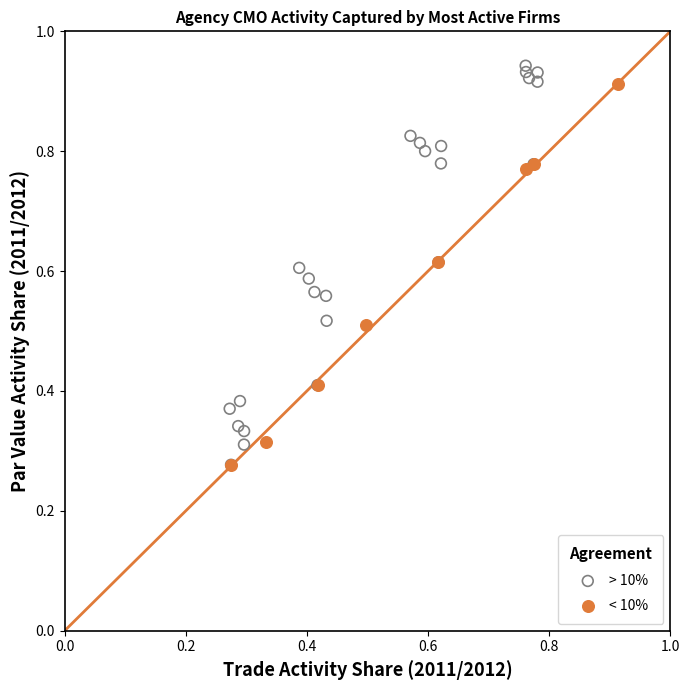

Which series has the widest spread of Y values?

> 10%